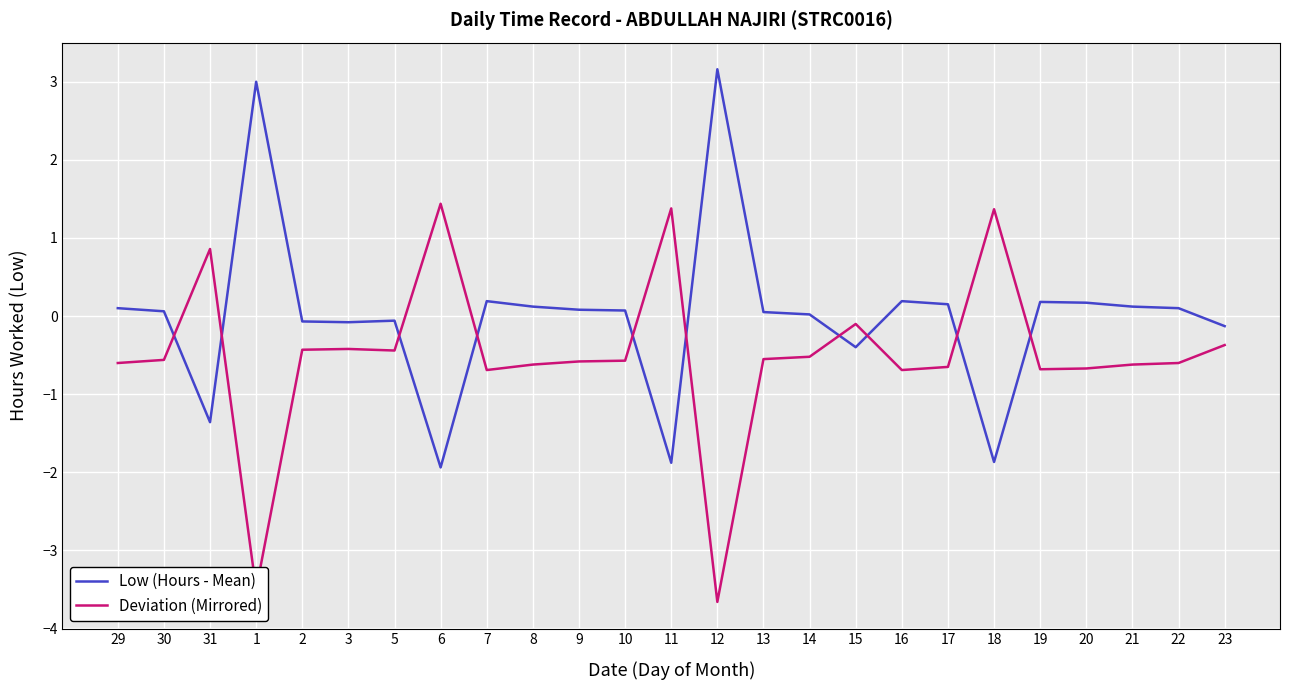

Which series ends up on top after the final intersection of Deviation (Mirrored) and Low (Hours - Mean)?

Low (Hours - Mean)